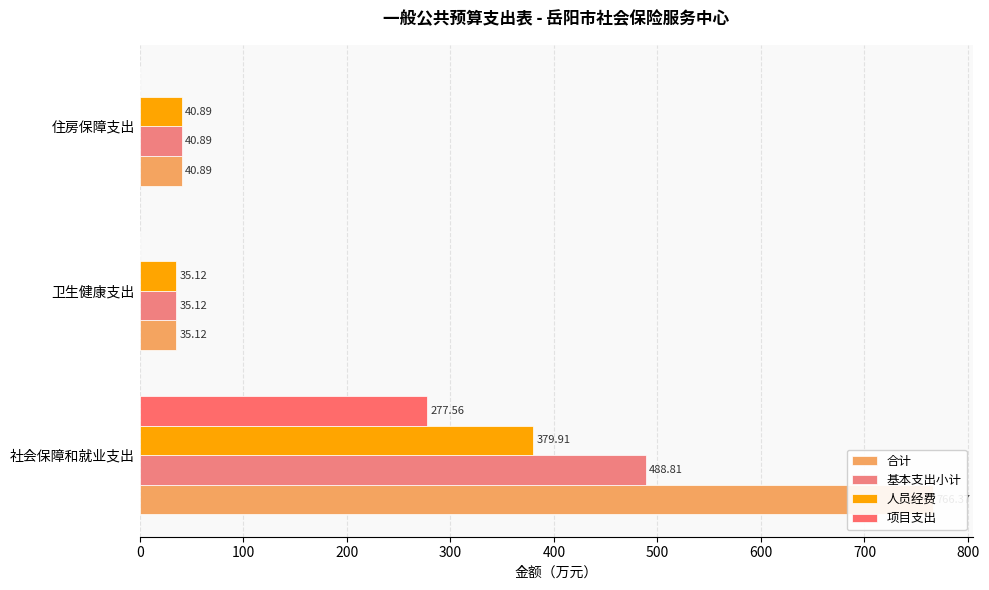

Reading left to right, extract all data points from this chart.

合计: 0=766.4	100=35.1	200=40.9
基本支出小计: 0=488.8	100=35.1	200=40.9
人员经费: 0=379.9	100=35.1	200=40.9
项目支出: 0=277.6	100=0.0	200=0.0